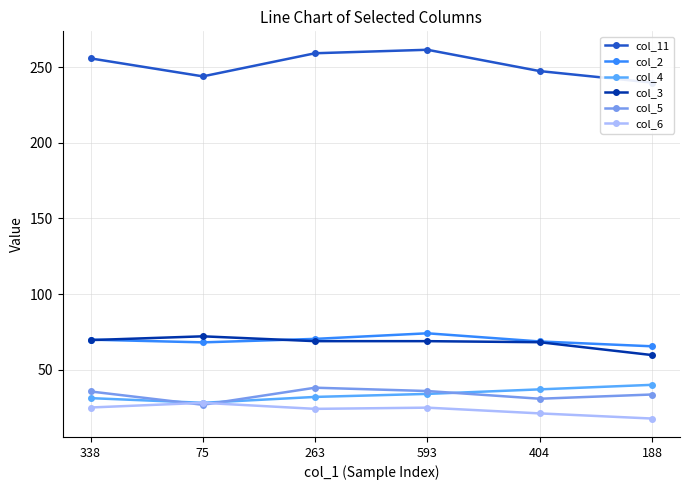

What is the spread (max minus min) of values at 75?

217.3